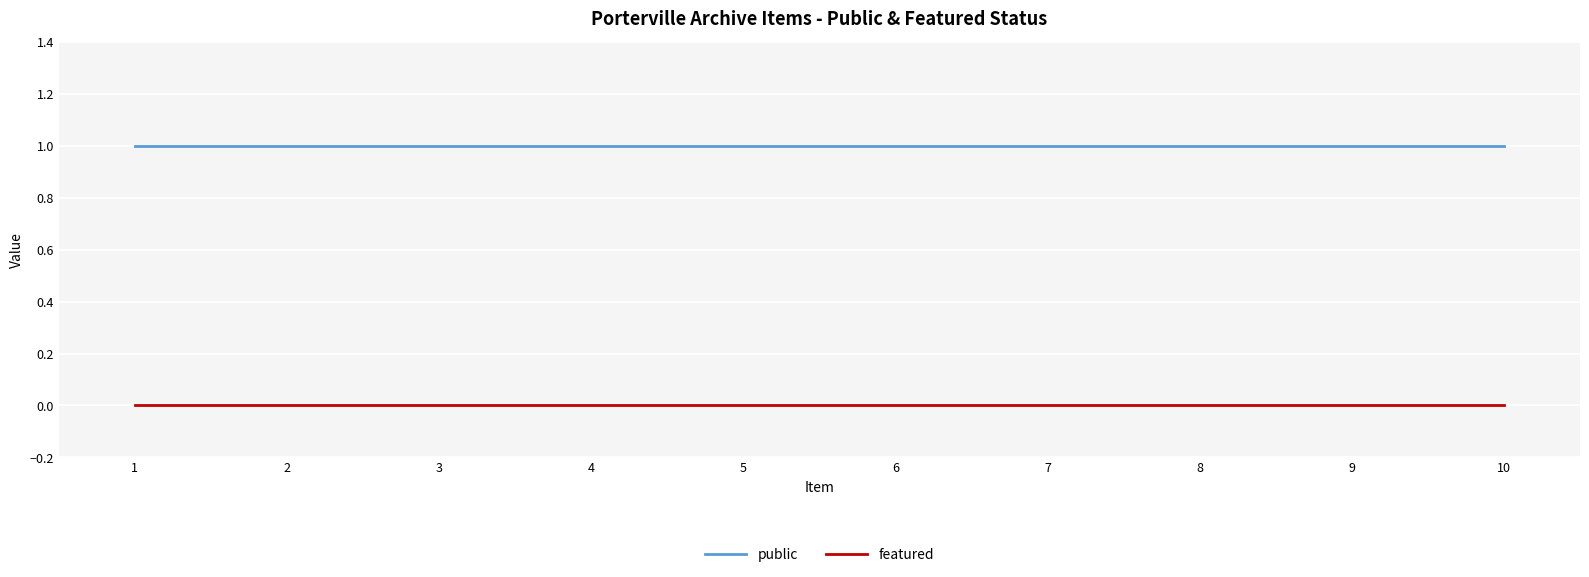

True or false: featured and public intersect in this chart.

False